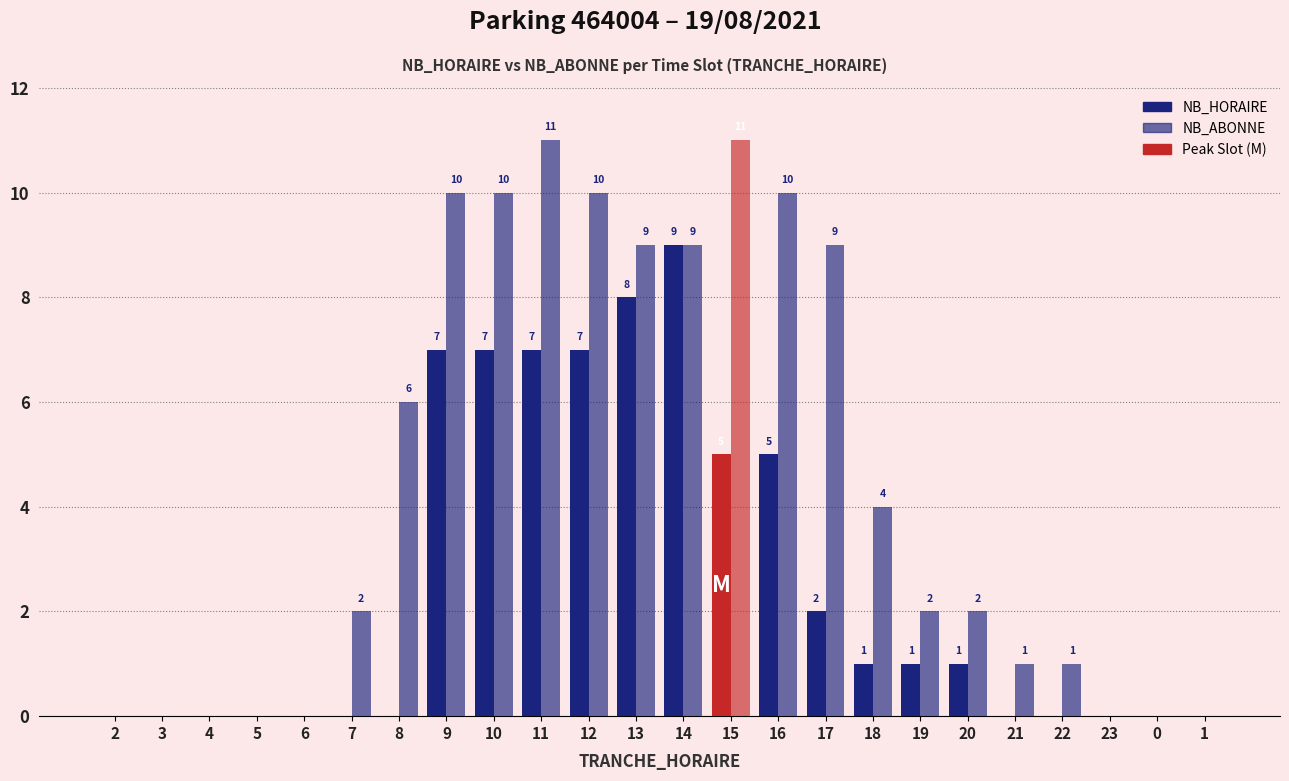

Rank the series at 19 from highest to lowest value.

NB_ABONNE, NB_HORAIRE